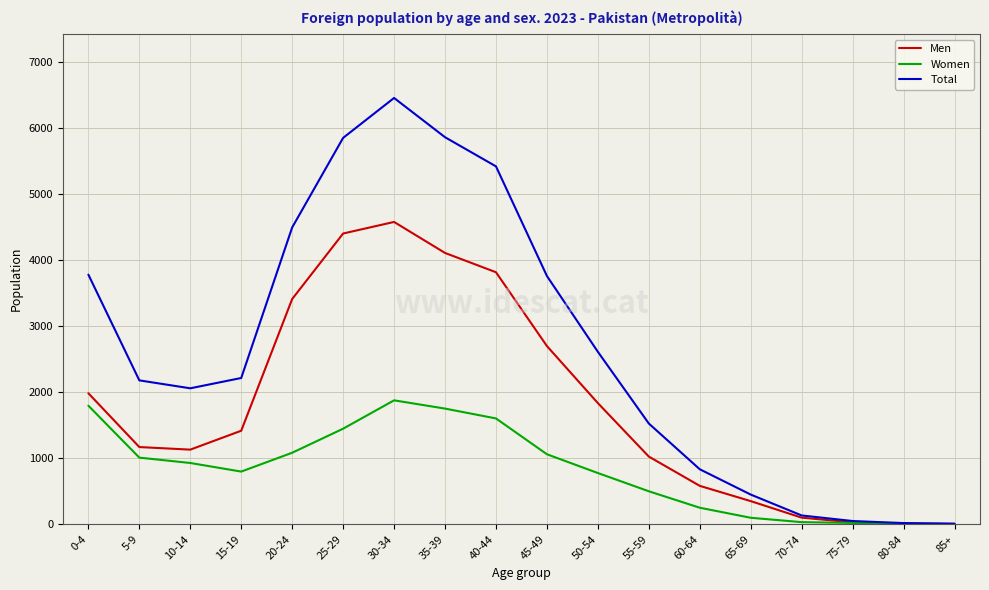

At which category is the sum across all series the highest?

30-34